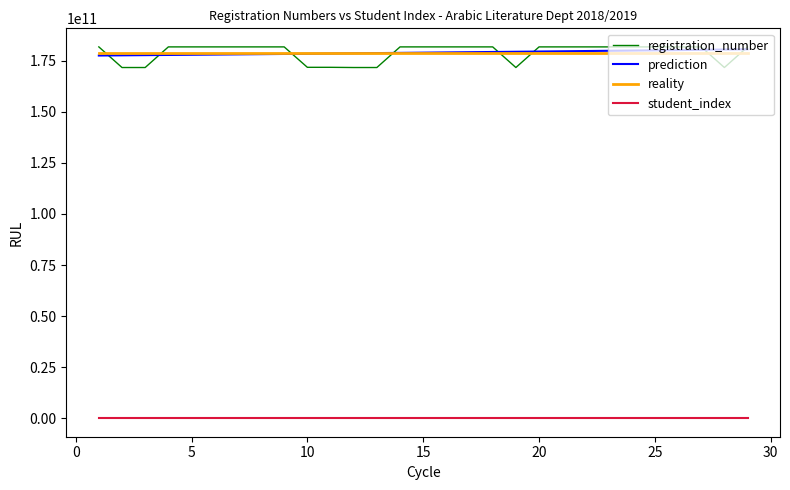

True or false: student_index and reality cross at least once.

False